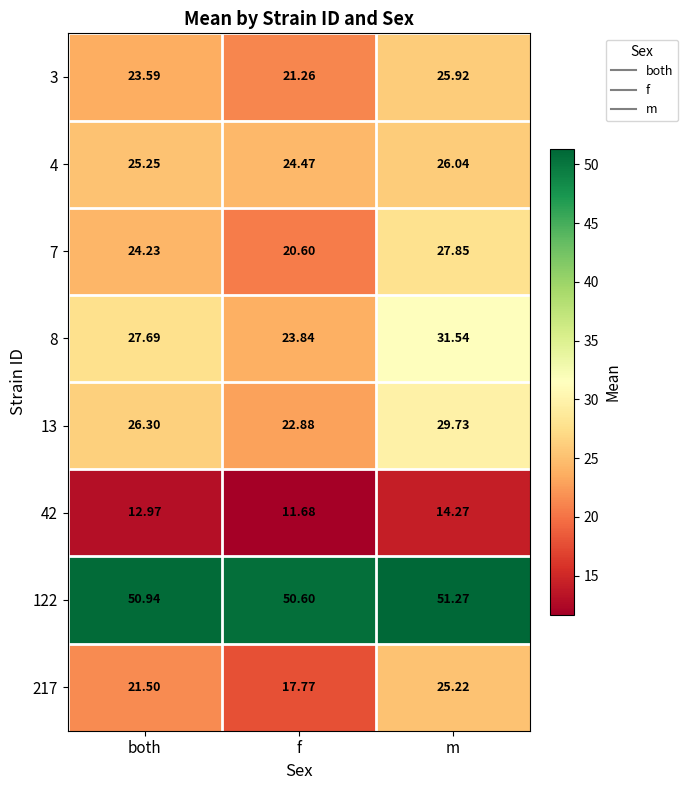

How many categories are shown in the chart?

3